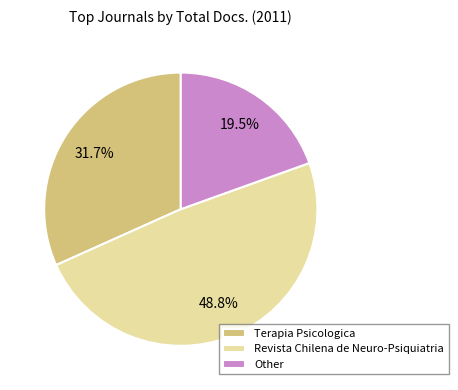

How many segments does this pie chart have?

3